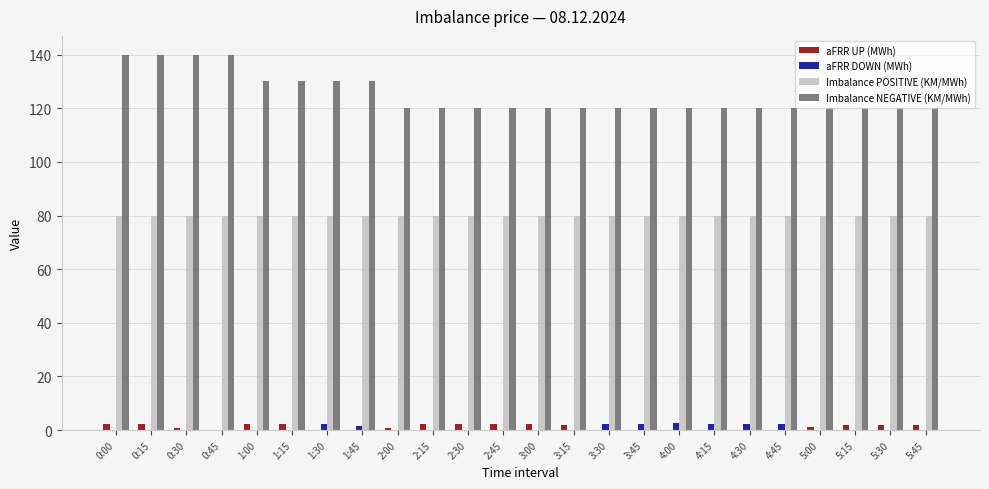

What is the total value across all series at 3:45?

202.4